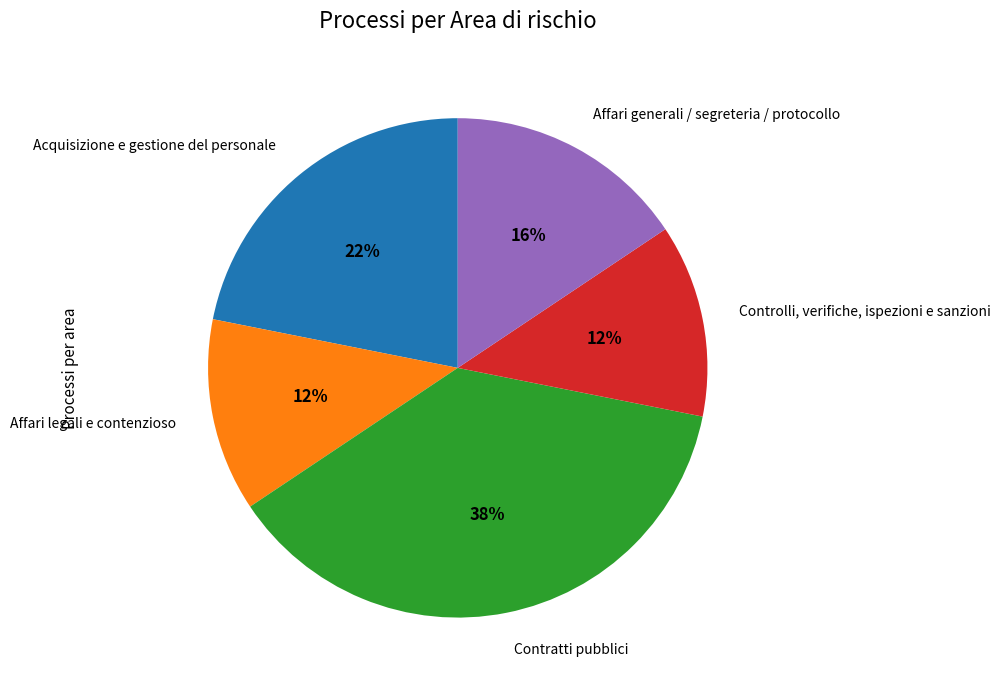

Which category has the biggest portion of the pie?

Contratti pubblici